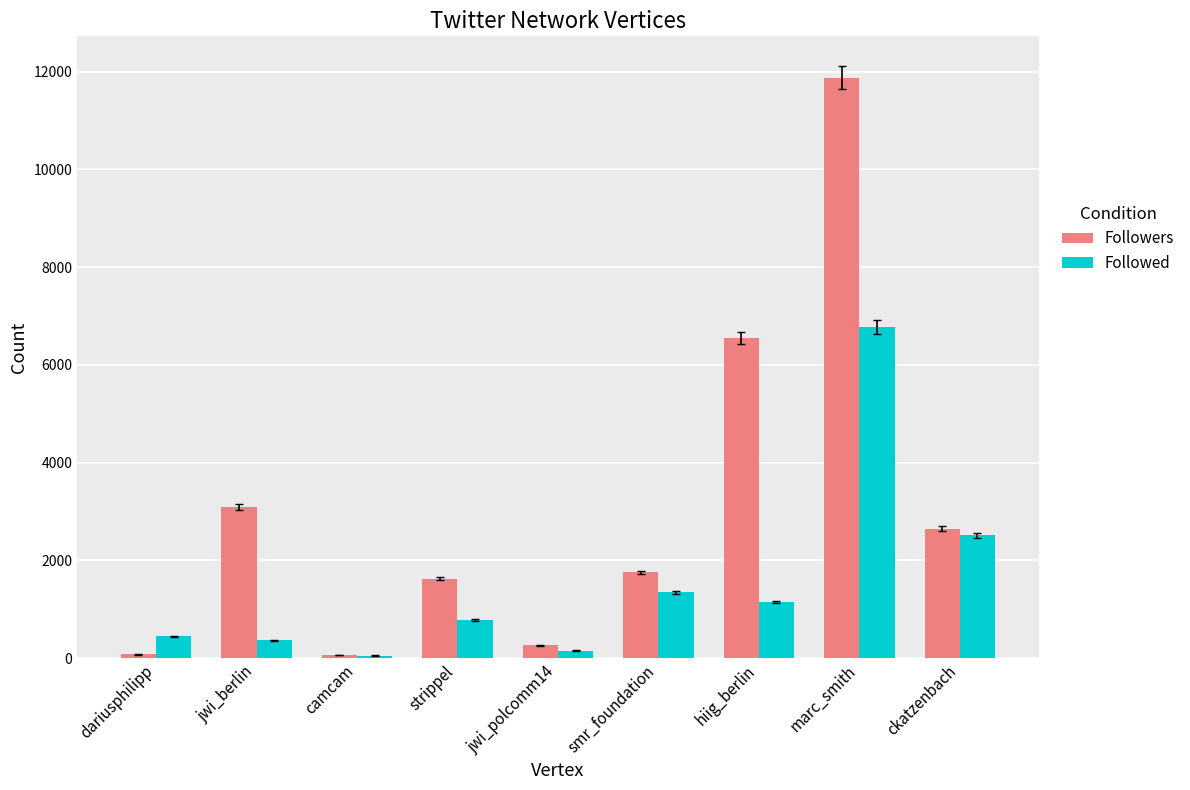

What is the maximum value for Followers?

11880